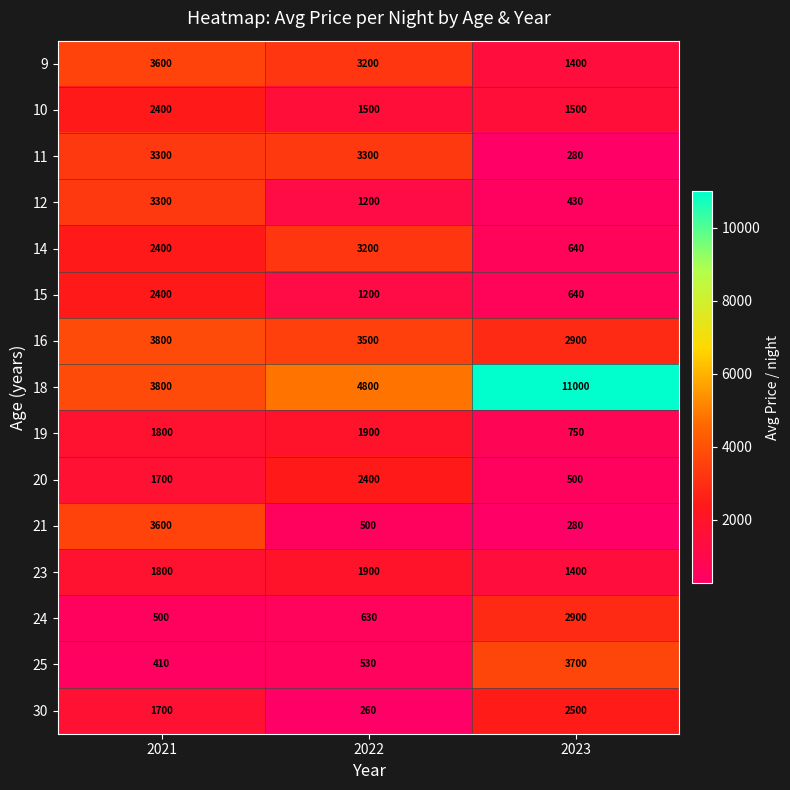

How many values in the 30 series are below 1700?

1